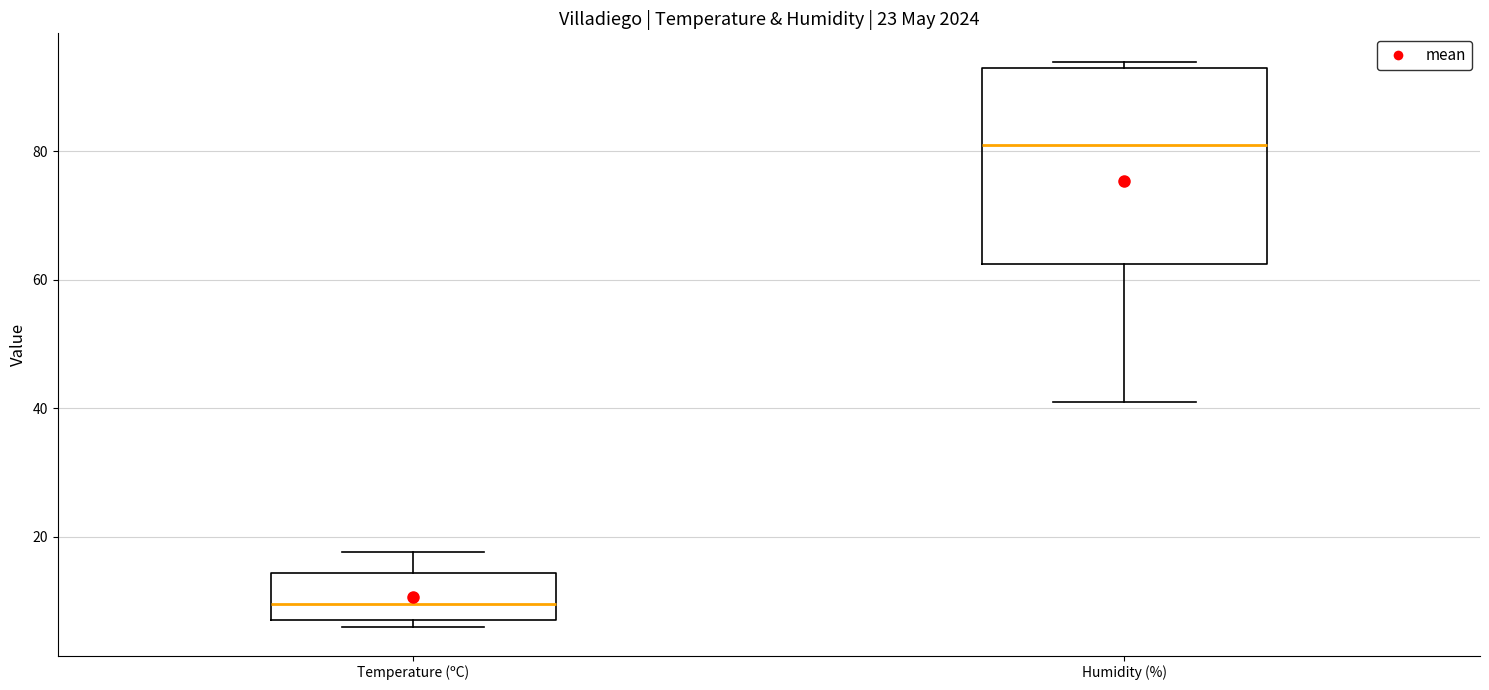

Which box's median line is the lowest?

Temperature (ºC)